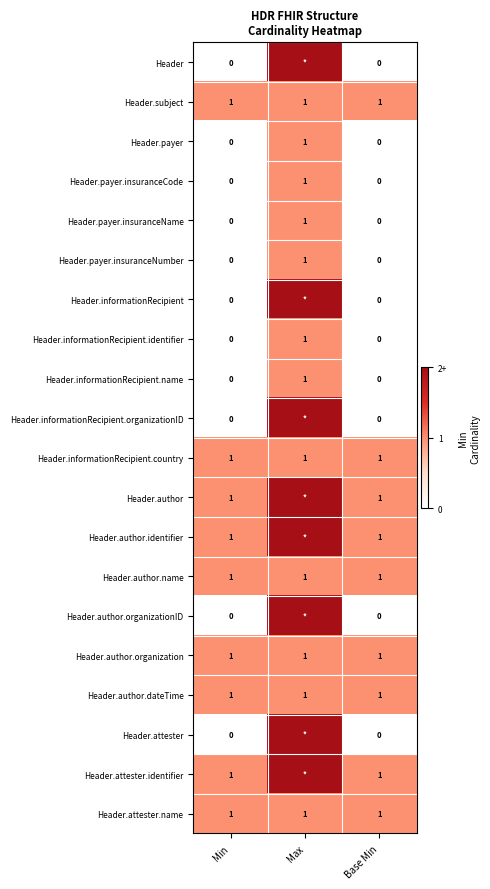

At which category does the chart reach its minimum across all series?

Min